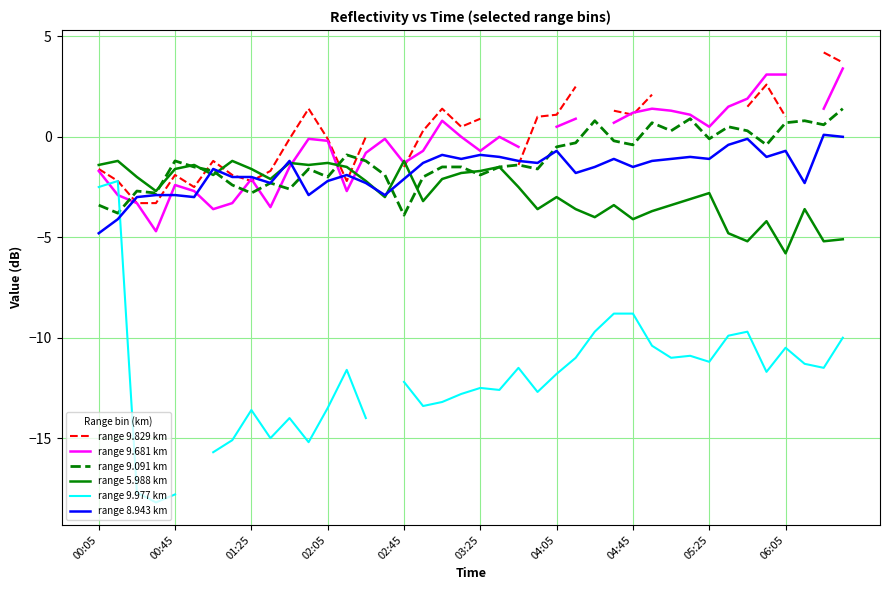

Read the range 9.091 km value at 31.

0.9